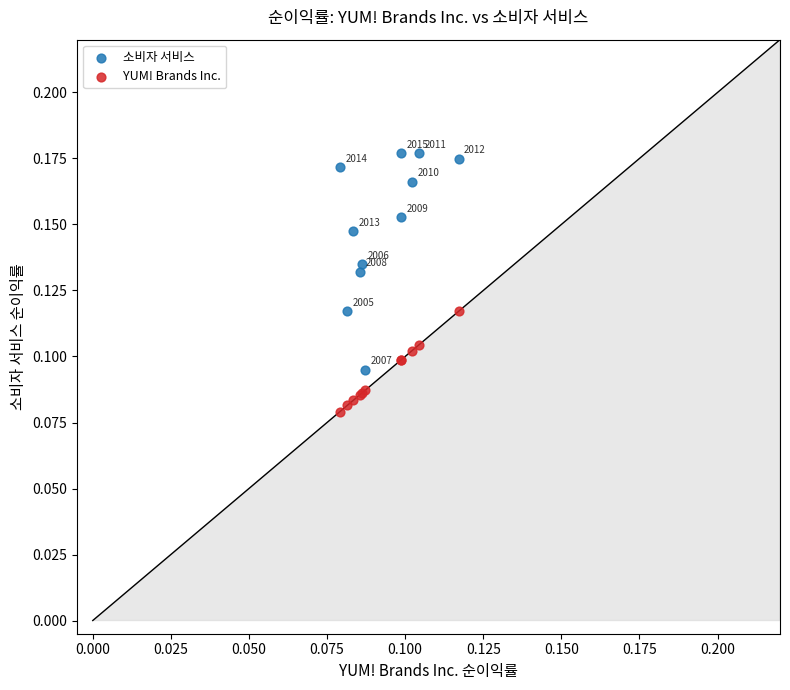

Which series reaches the minimum Y coordinate?

YUM! Brands Inc.